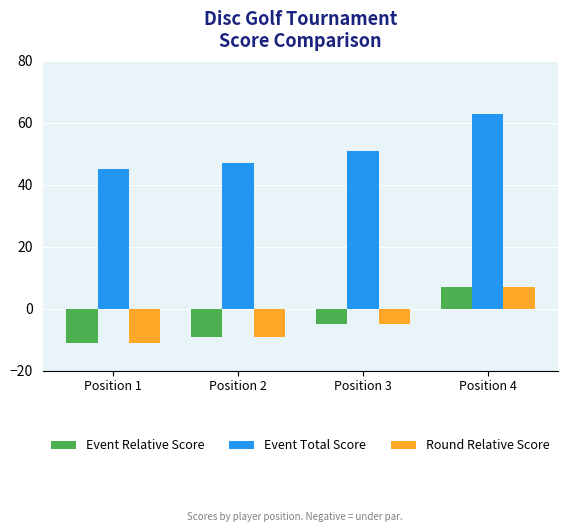

Reading left to right, extract all data points from this chart.

Event Relative Score: Position 1=-11	Position 2=-9	Position 3=-5	Position 4=7
Event Total Score: Position 1=45	Position 2=47	Position 3=51	Position 4=63
Round Relative Score: Position 1=-11	Position 2=-9	Position 3=-5	Position 4=7